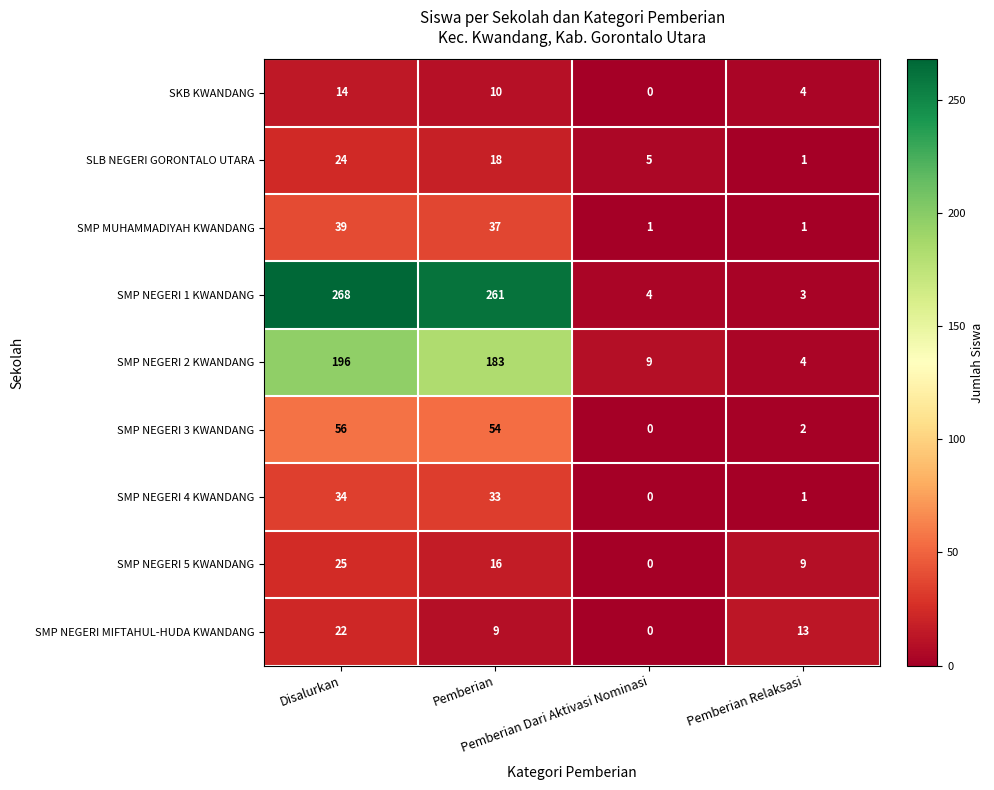

What is the average value of the SMP NEGERI 2 KWANDANG series?

98